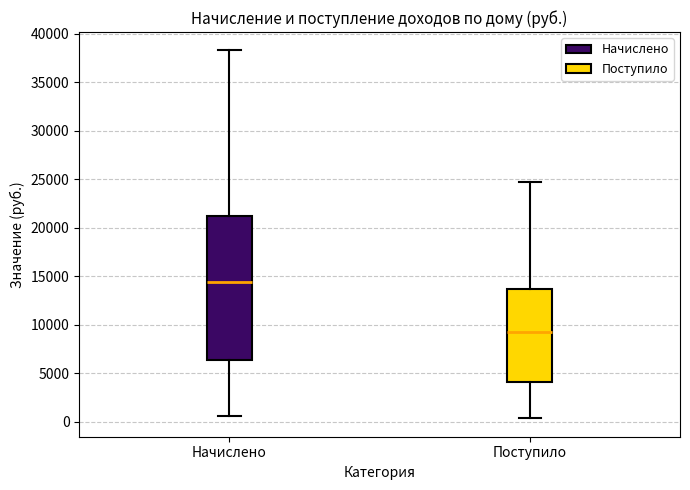

Reading left to right, transcribe this box plot: for each box, give where its median line is, the range the box spans, and where its two whiskers end, as read against the y-axis. The values are not printed on the chart, so give them approximately, as read against the axis.

Начислено: median 14500, box 6500 to 21000, whiskers 500 to 38500
Поступило: median 9500, box 4000 to 13500, whiskers 500 to 25000